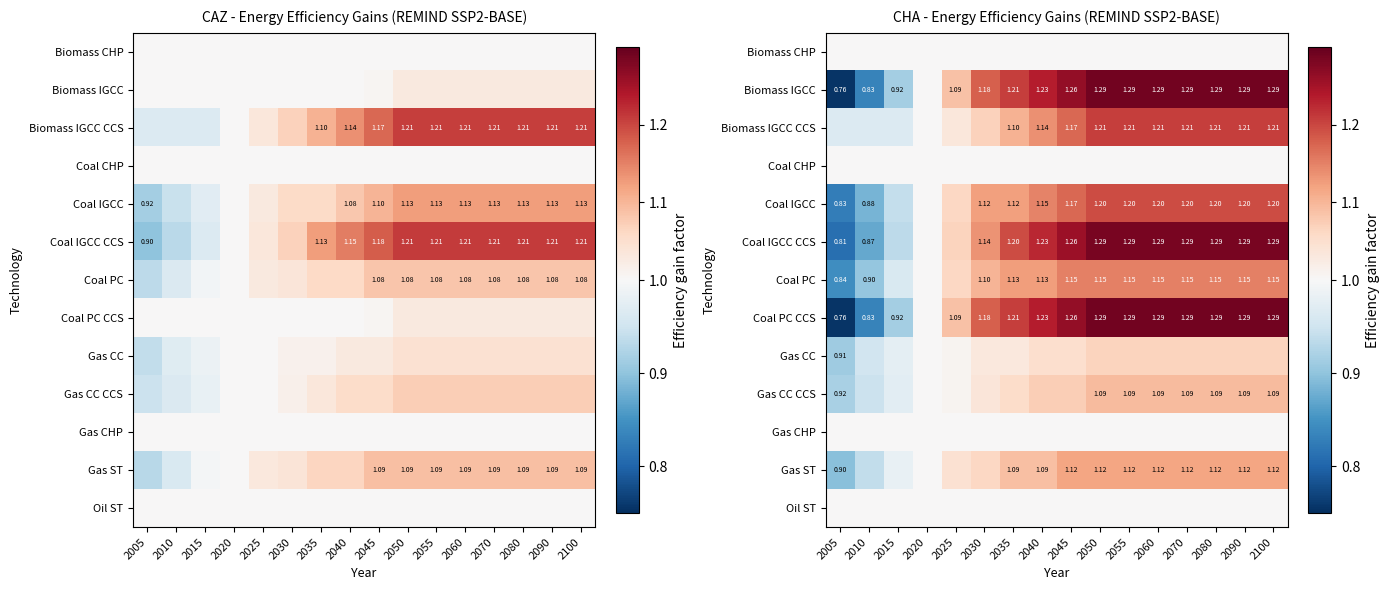

List the labels in order of Gas CC value, smallest first.

2005, 2010, 2015, 2020, 2025, 2030, 2035, 2040, 2045, 2050, 2055, 2060, 2070, 2080, 2090, 2100